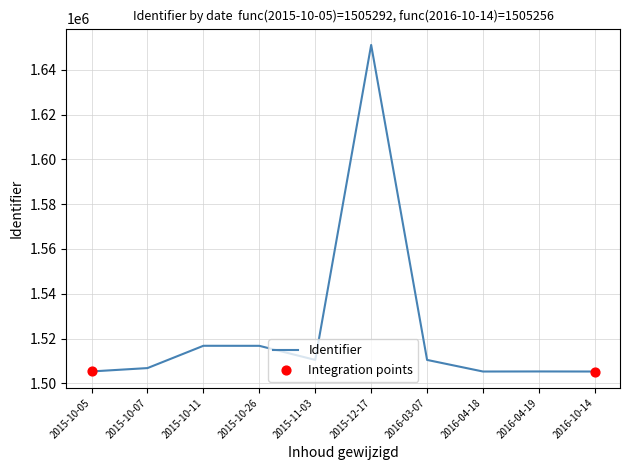

What is the change in value from 2015-12-17 to 2016-03-07?

-140703